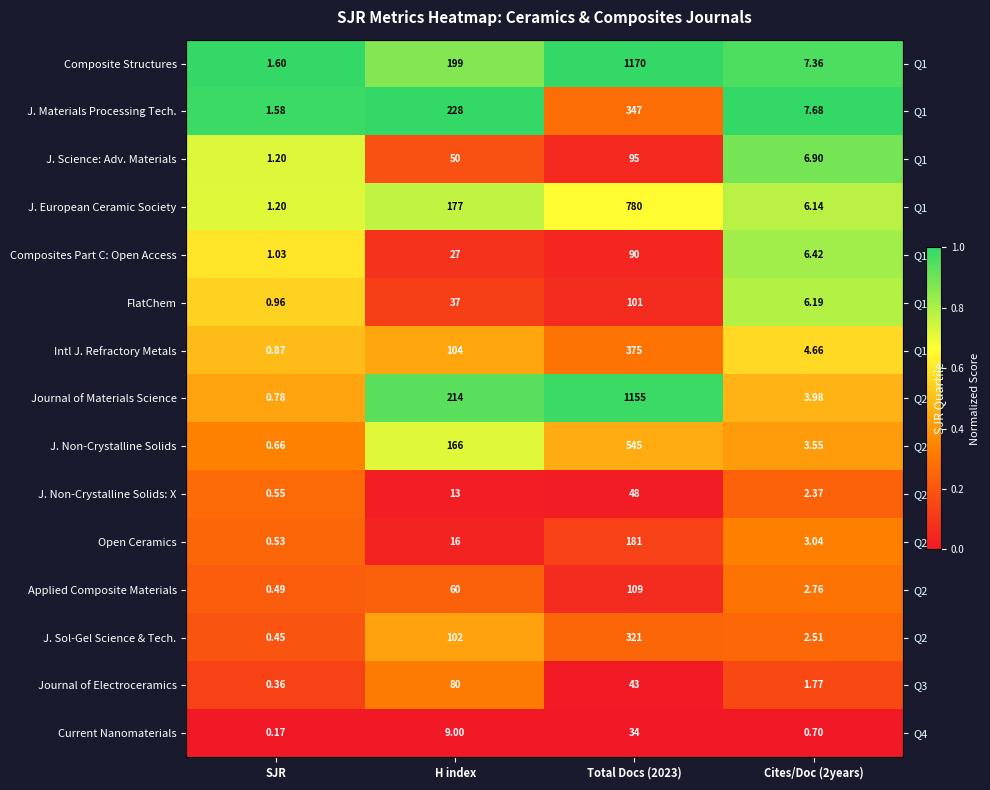

The value of Open Ceramics at Total Docs (2023) is 0.1. True or false?

True